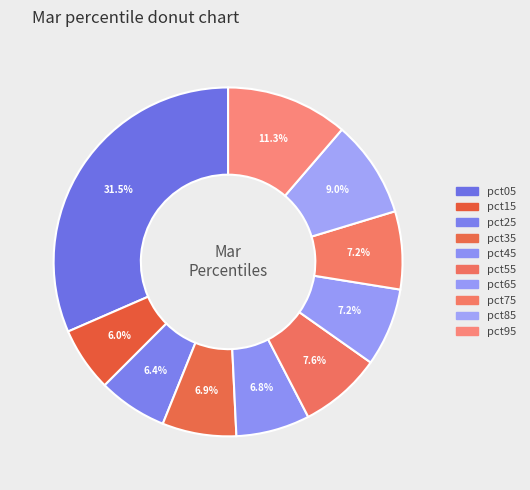

Between pct65 and pct75, which is larger?

pct65